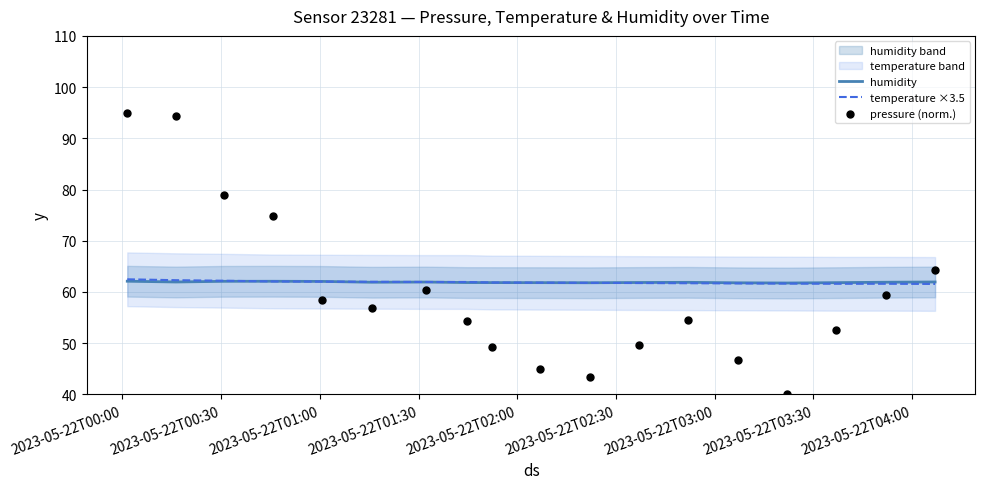

What is the minimum value for humidity?

61.8